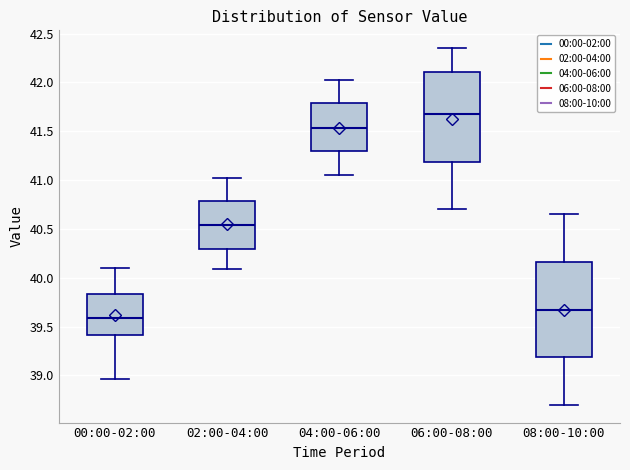

Reading left to right, transcribe this box plot: for each box, give where its median line is, the range the box spans, and where its two whiskers end, as read against the y-axis. The values are not printed on the chart, so give them approximately, as read against the axis.

00:00-02:00: median 39.60, box 39.40 to 39.85, whiskers 38.95 to 40.10
02:00-04:00: median 40.55, box 40.30 to 40.80, whiskers 40.10 to 41.00
04:00-06:00: median 41.55, box 41.30 to 41.80, whiskers 41.05 to 42.00
06:00-08:00: median 41.70, box 41.20 to 42.10, whiskers 40.70 to 42.35
08:00-10:00: median 39.70, box 39.20 to 40.15, whiskers 38.70 to 40.65